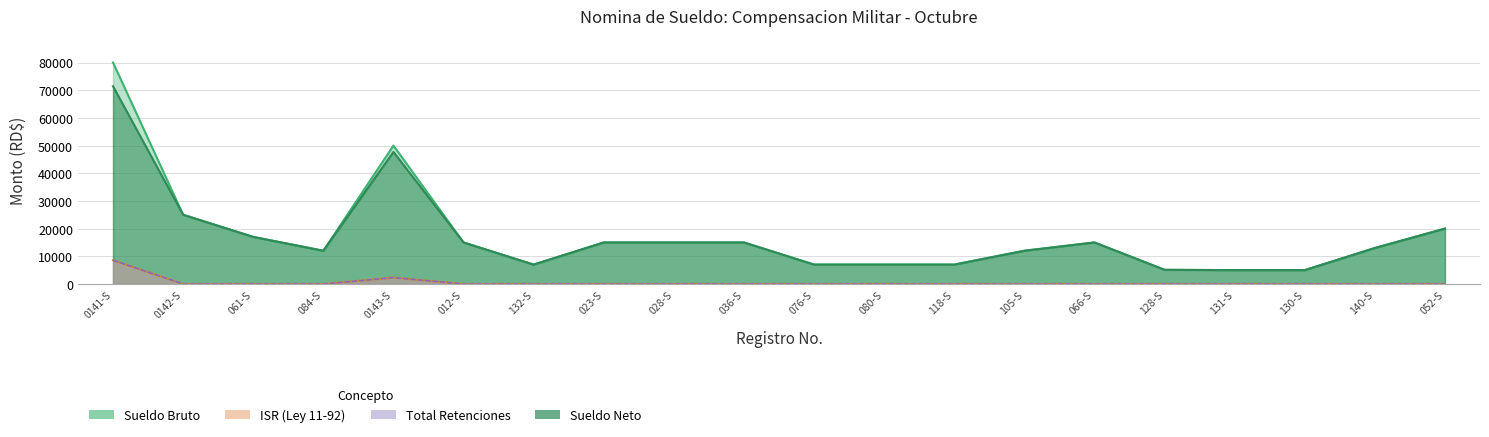

Which series changed the most between 0142-S and 036-S?

Sueldo Bruto